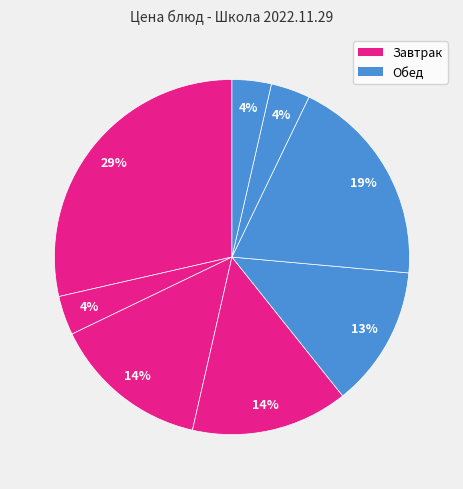

How many slices are in this pie chart?

8